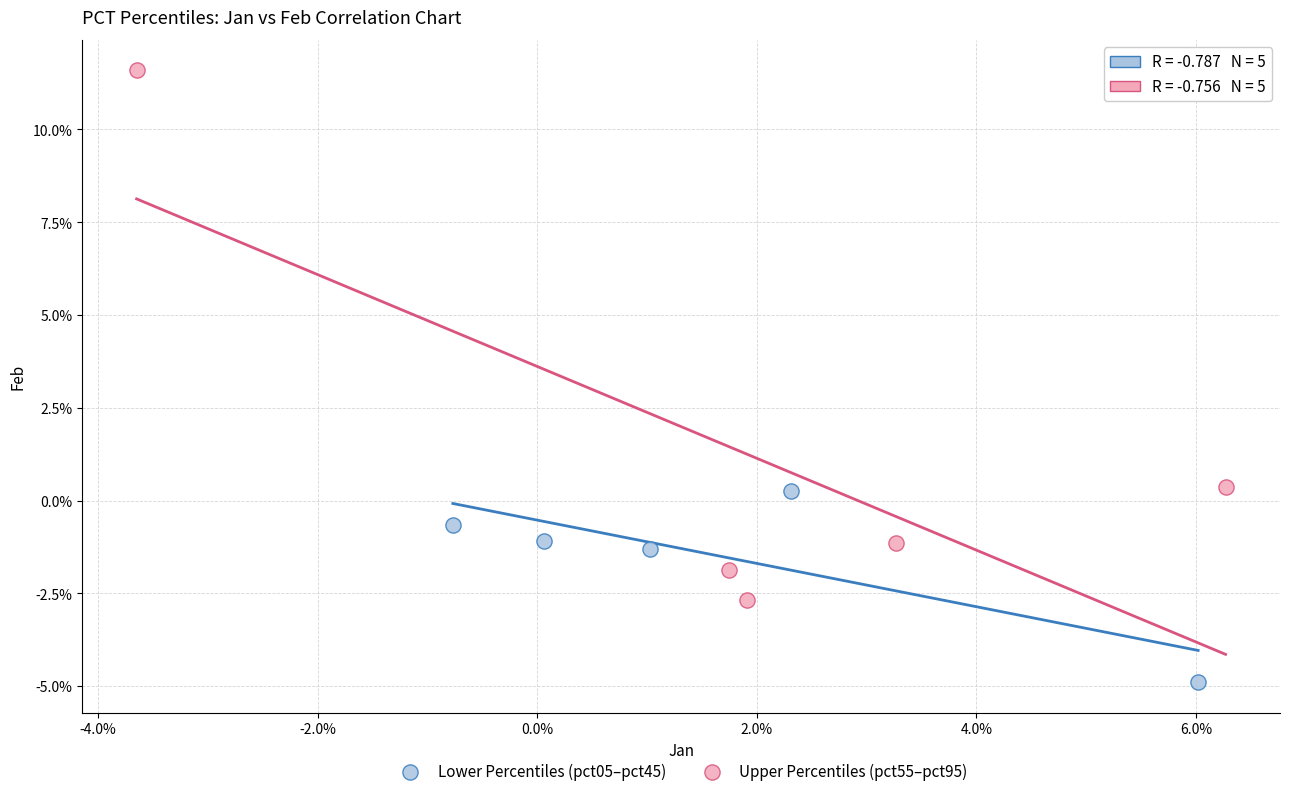

Which series reaches the maximum Y coordinate?

Upper Percentiles (pct55–pct95)